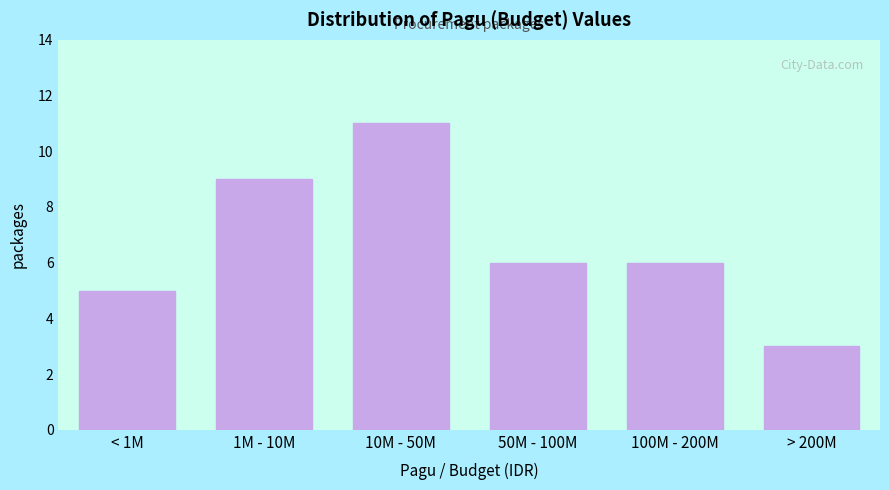

Reading left to right, extract all data points from this chart.

< 1M=5	1M - 10M=9	10M - 50M=11	50M - 100M=6	100M - 200M=6	> 200M=3